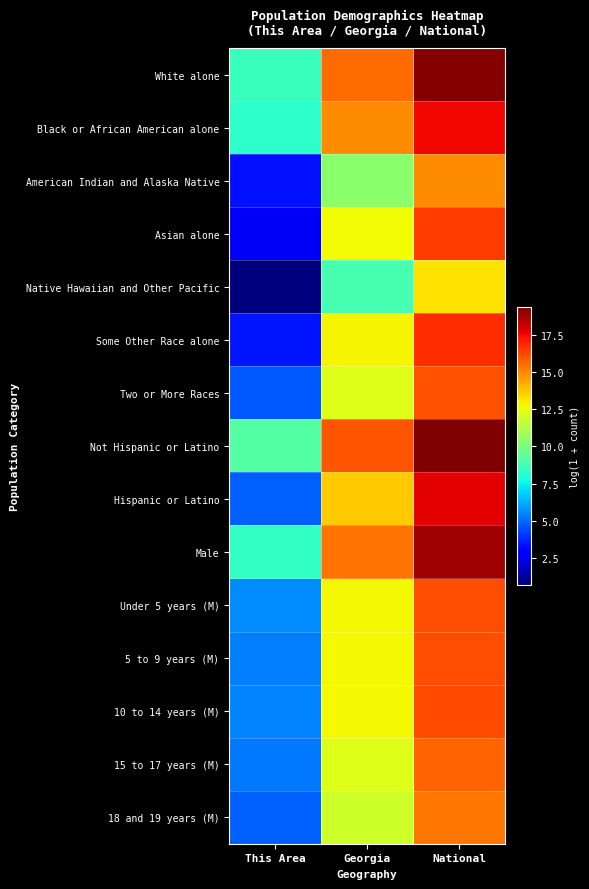

Count the number of categories in the chart.

3